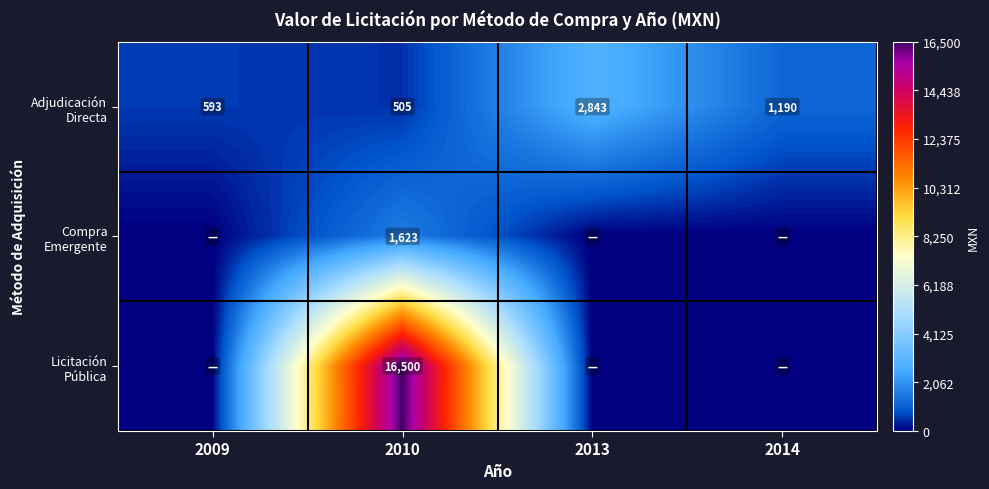

At which category does the chart reach its peak across all series?

2010